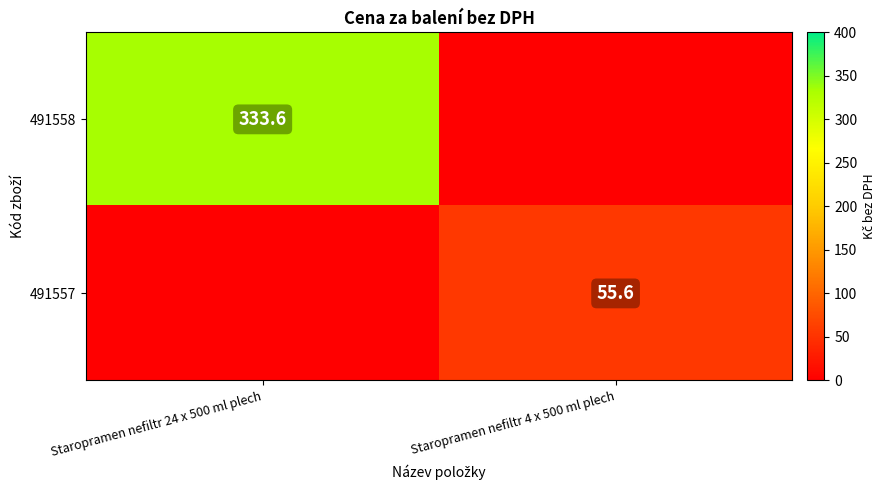

The 491557 series shows 17.4 at Staropramen nefiltr 4 x 500 ml plech. True or false?

False